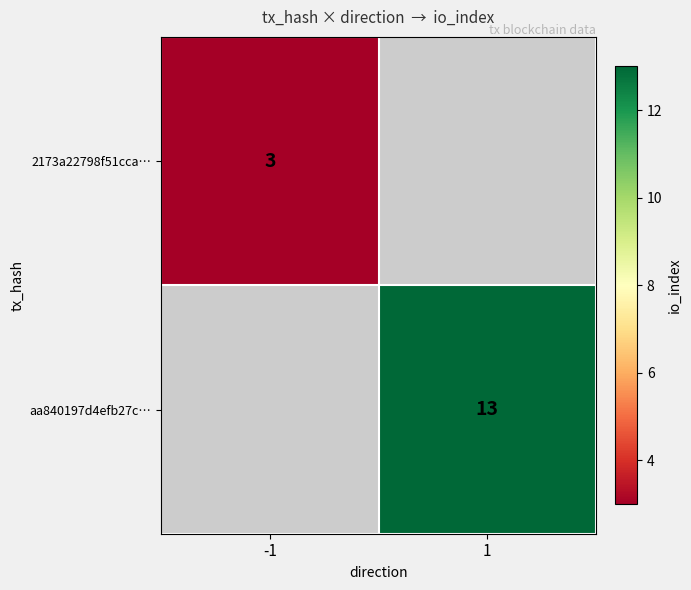

What is the smallest value displayed?

3.0